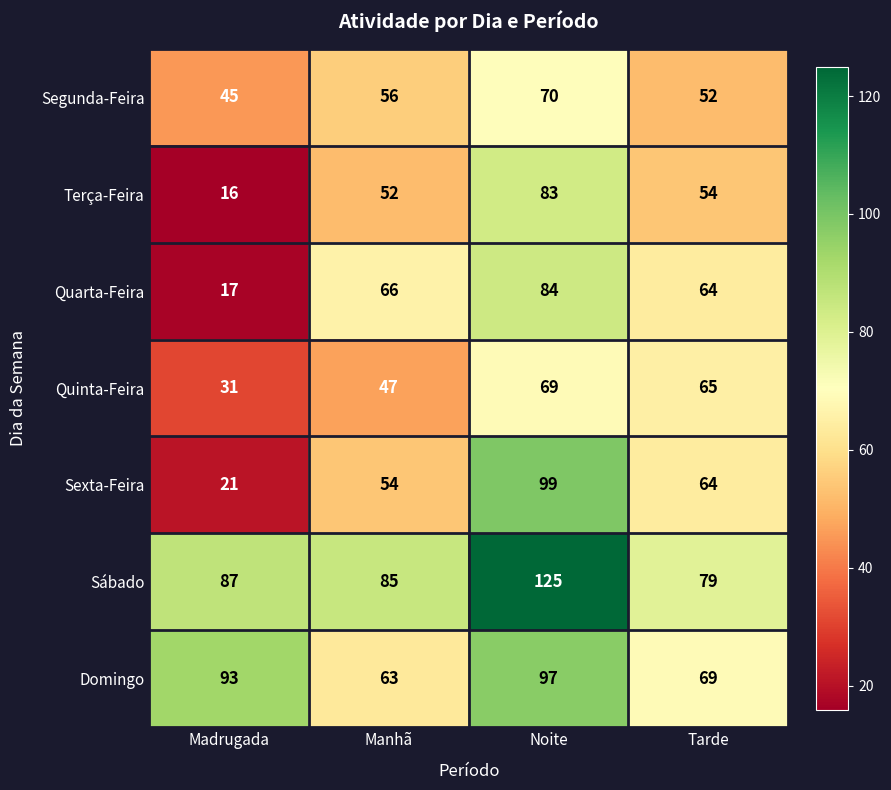

At which category is the sum across all series the highest?

Noite